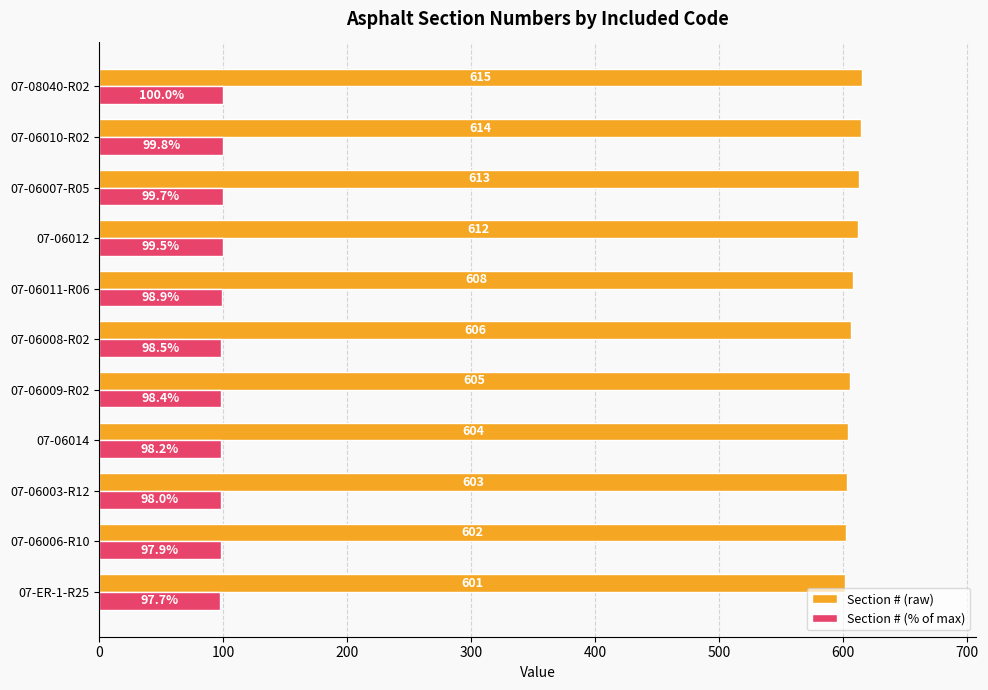

What is the maximum value shown in the chart?

615.0